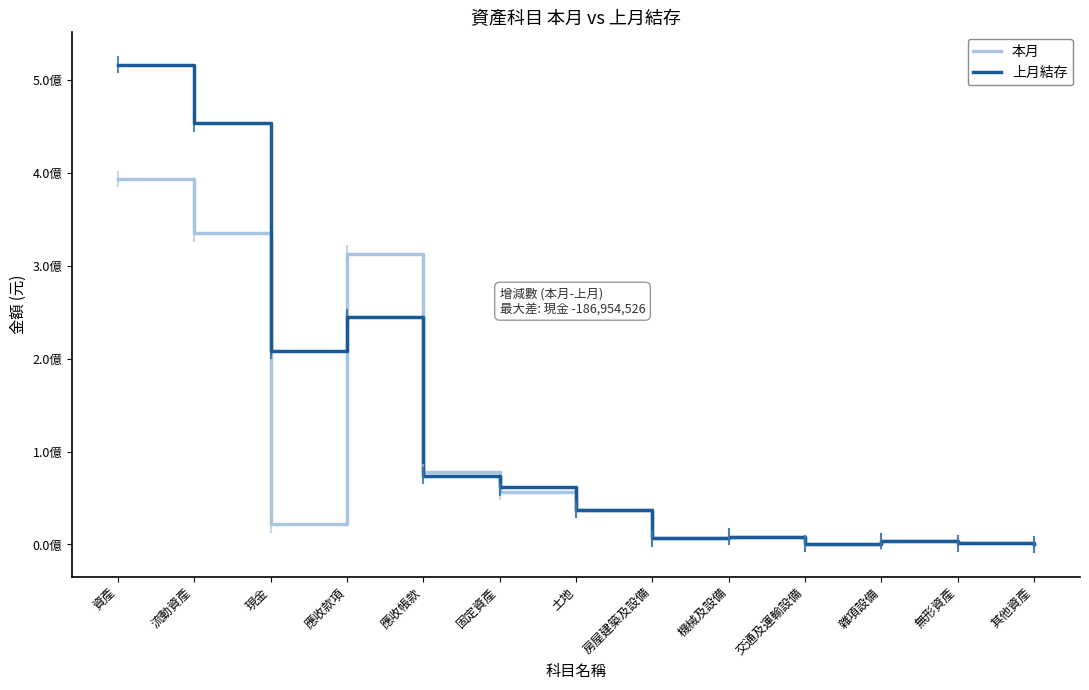

Reading right to left, extract all data points from this chart.

本月: 52690	1445363	3640045	969288	8253693	6687376	37402934	56953336	77786910	313065800	21802876	334868676	393320065
上月結存: 17800	1502958	3699542	997060	8486013	6702154	37402934	61756527	73902876	244452518	208757402	453324920	516602205